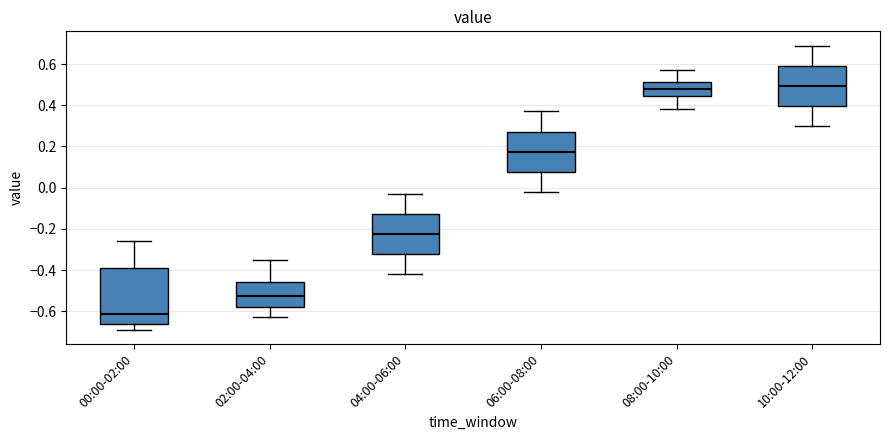

Reading left to right, transcribe this box plot: for each box, give where its median line is, the range the box spans, and where its two whiskers end, as read against the y-axis. The values are not printed on the chart, so give them approximately, as read against the axis.

00:00-02:00: median -0.62, box -0.66 to -0.38, whiskers -0.68 to -0.26
02:00-04:00: median -0.52, box -0.58 to -0.46, whiskers -0.62 to -0.34
04:00-06:00: median -0.22, box -0.32 to -0.12, whiskers -0.42 to -0.02
06:00-08:00: median 0.18, box 0.08 to 0.28, whiskers -0.02 to 0.38
08:00-10:00: median 0.48, box 0.44 to 0.52, whiskers 0.38 to 0.58
10:00-12:00: median 0.50, box 0.40 to 0.60, whiskers 0.30 to 0.70